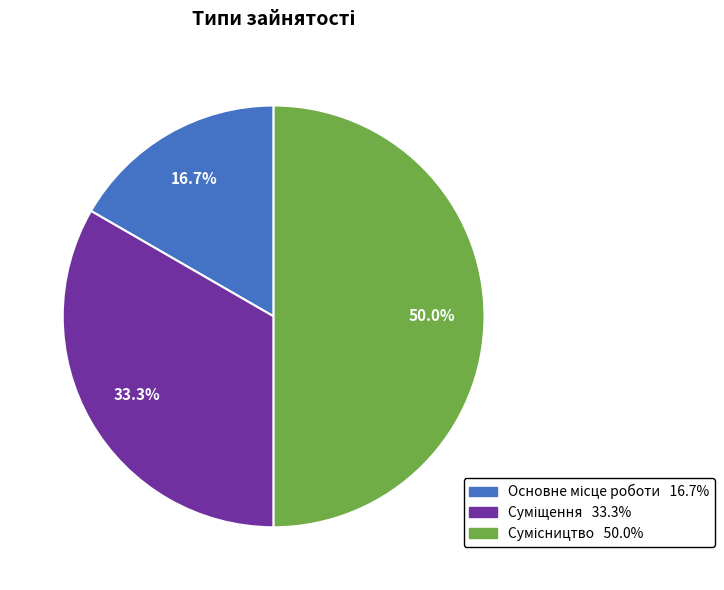

Count the number of slices in the pie.

3